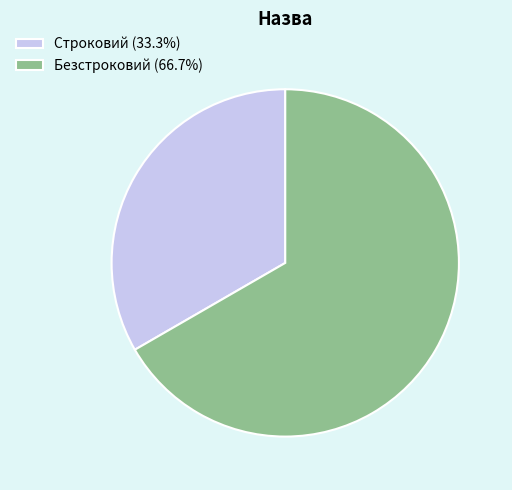

What is the ratio of the value at Безстроковий (66.7%) to the value at Строковий (33.3%)?

2.0